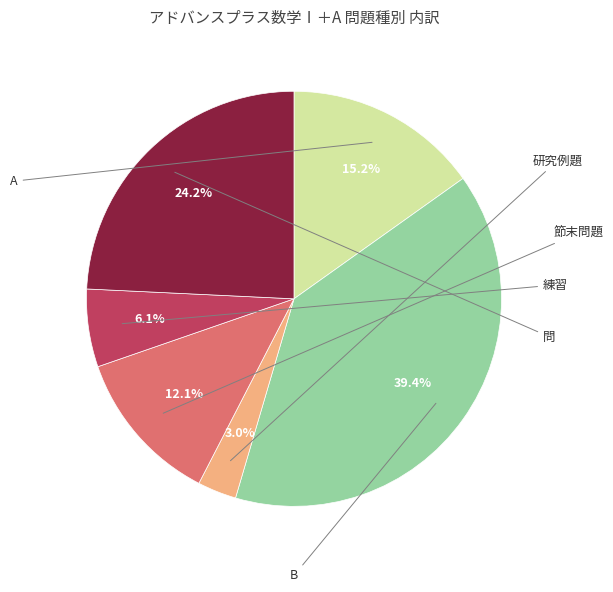

True or false: A accounts for 11% of the total.

False